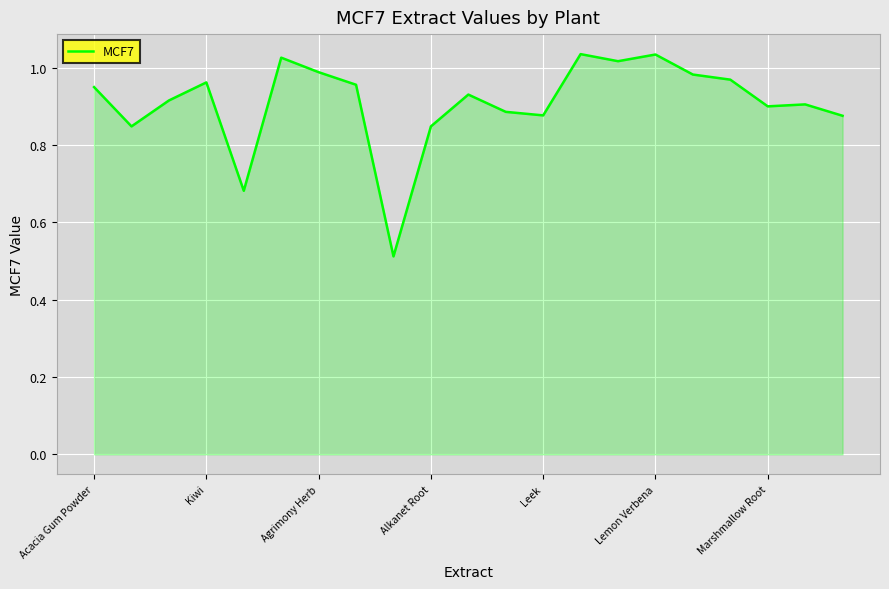

Is this an area chart (filled region under the line)?

Yes